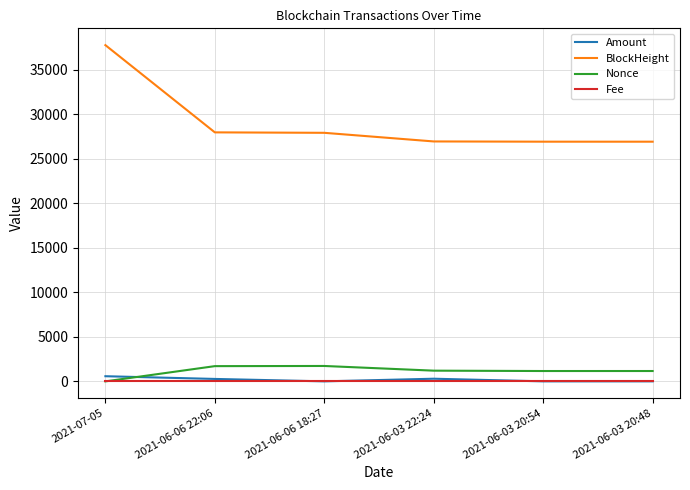

True or false: BlockHeight and Amount cross at least once.

False